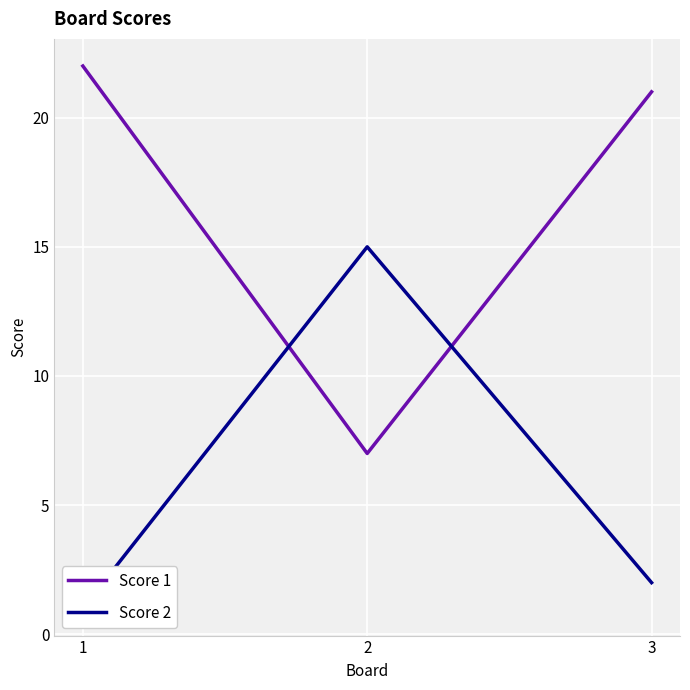

List the labels in order of Score 1 value, largest first.

1, 3, 2